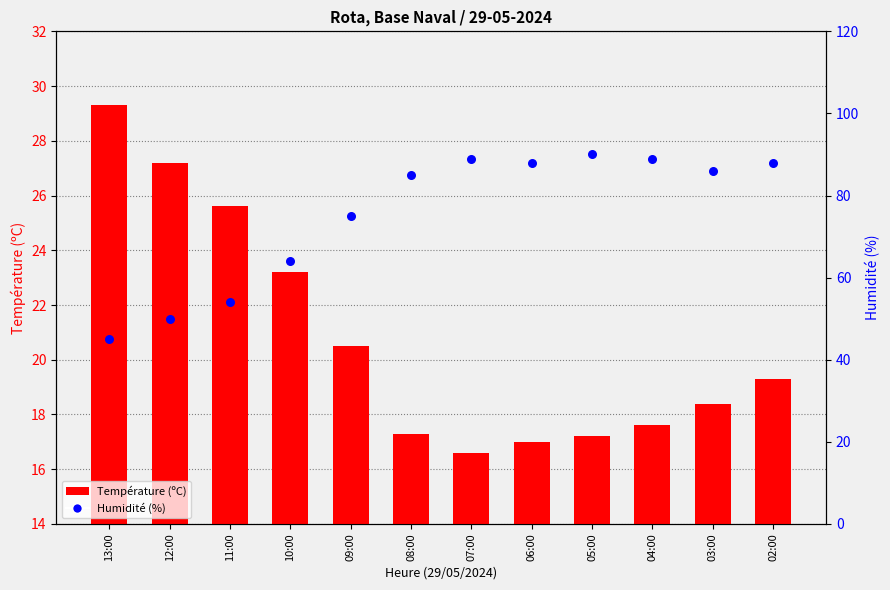

At which category is the sum across all series the highest?

02:00